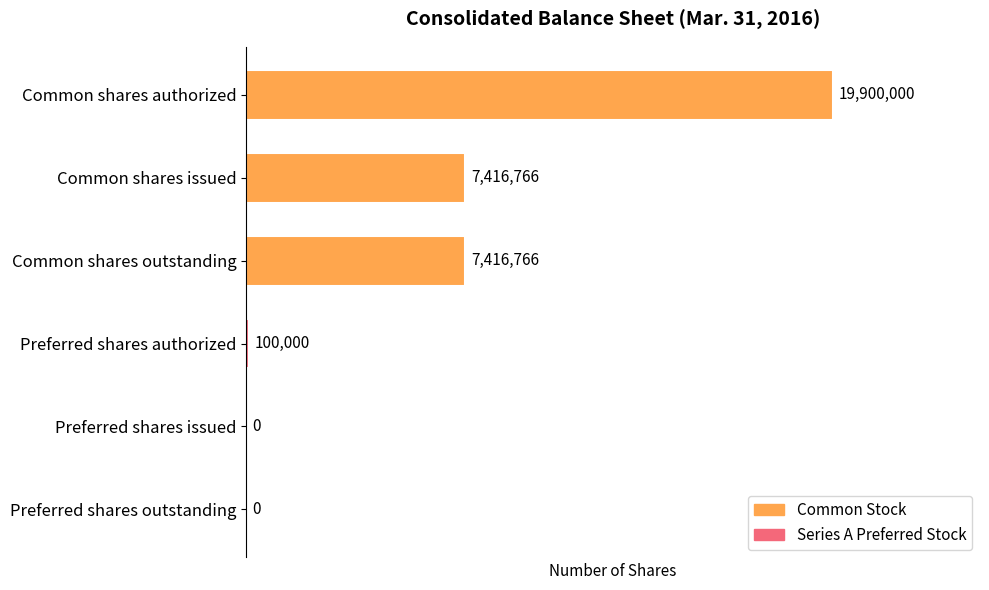

Which has a higher value, Common shares issued or Preferred shares authorized?

Common shares issued